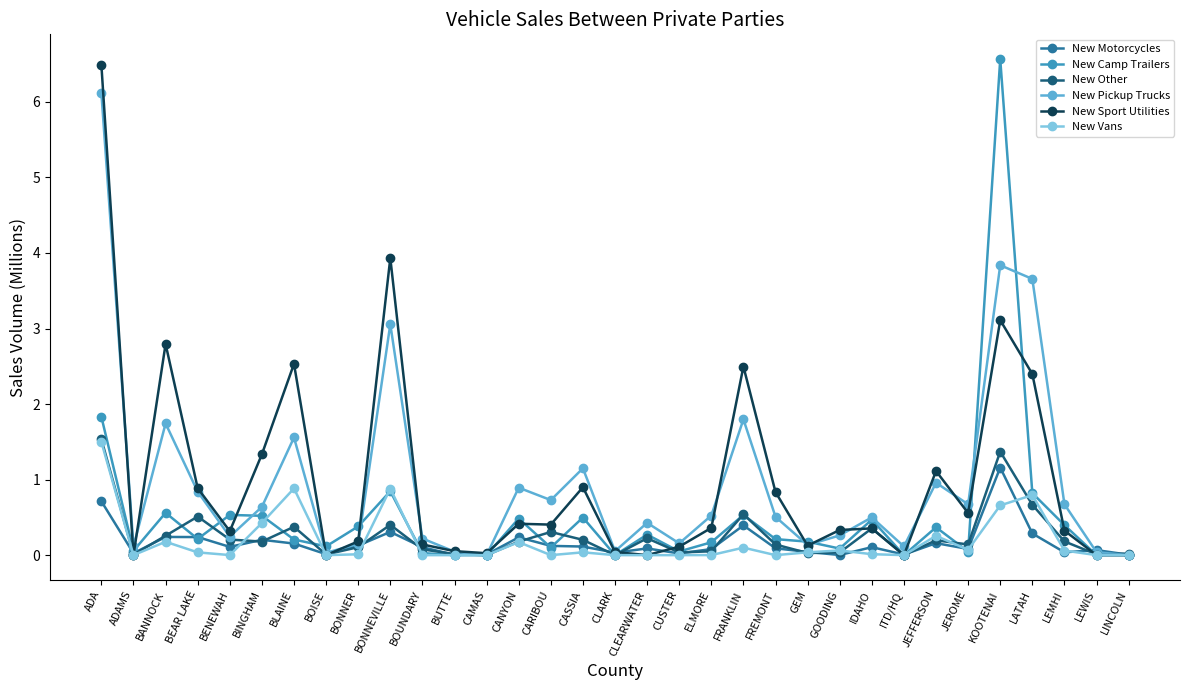

At how many categories does at least one series exceed 2?

7